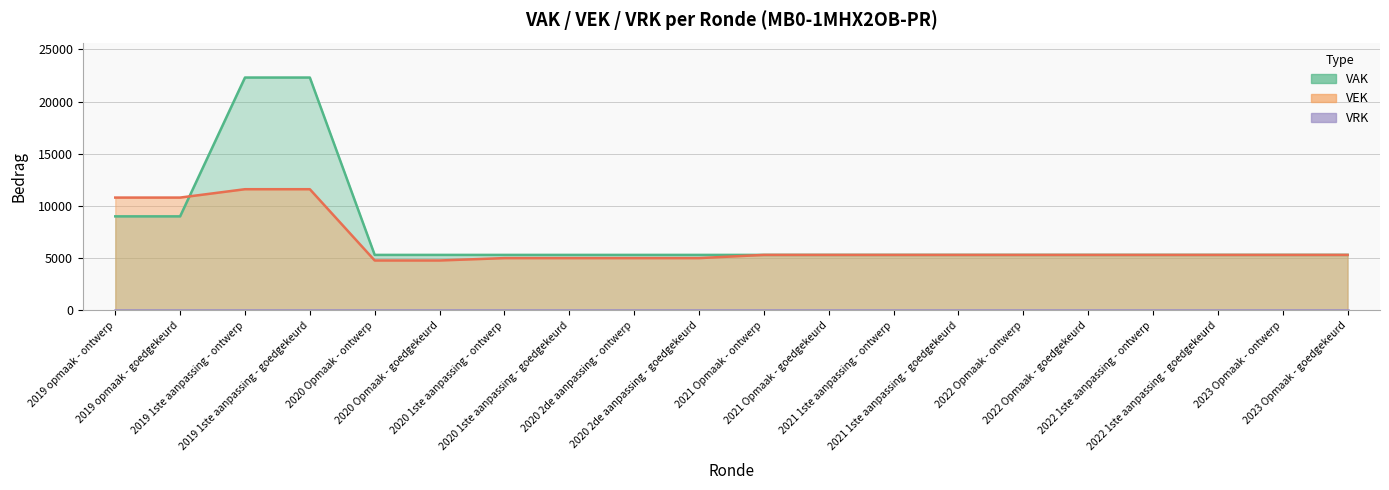

Is it true that VAK equals 1408 at 2022 Opmaak - goedgekeurd?

False